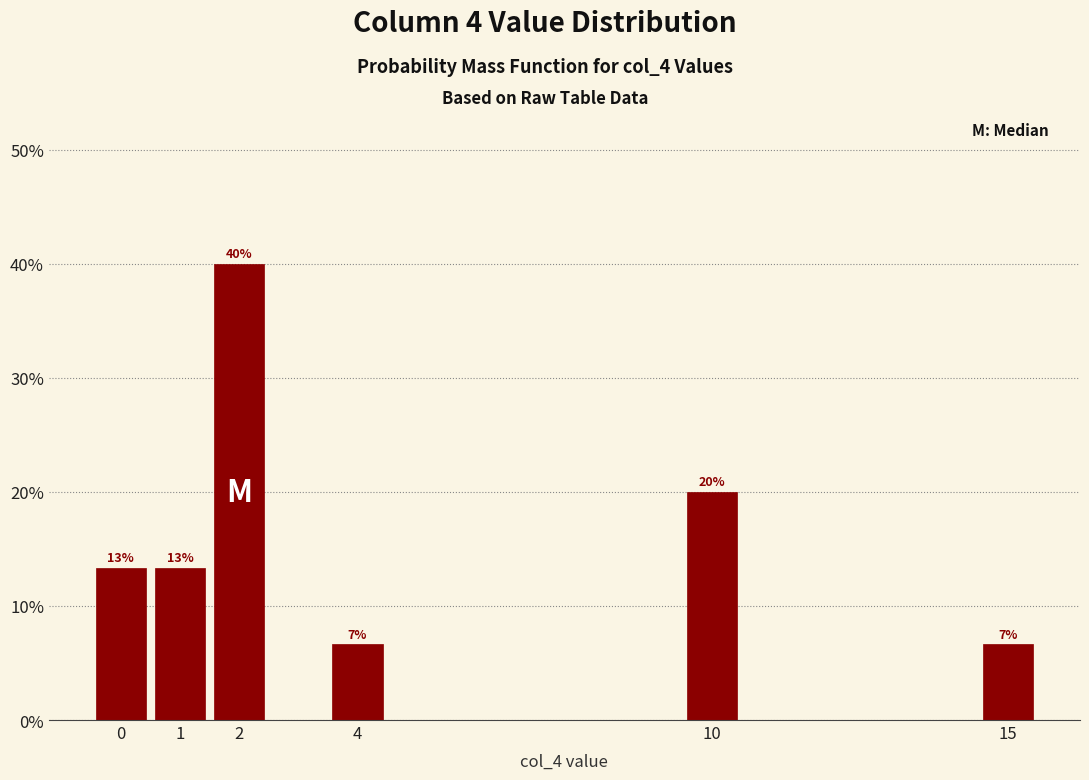

Does the chart contain any negative values?

No